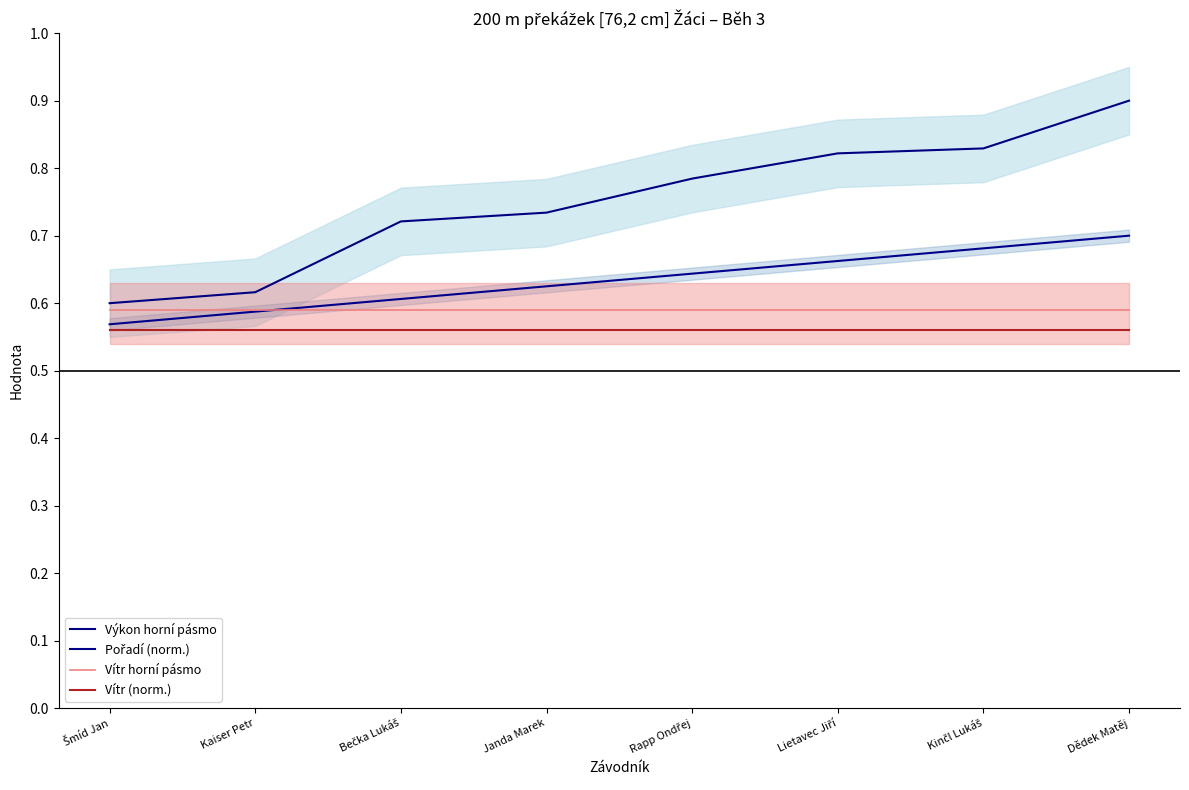

What is the minimum value for Pořadí (norm.)?

0.6